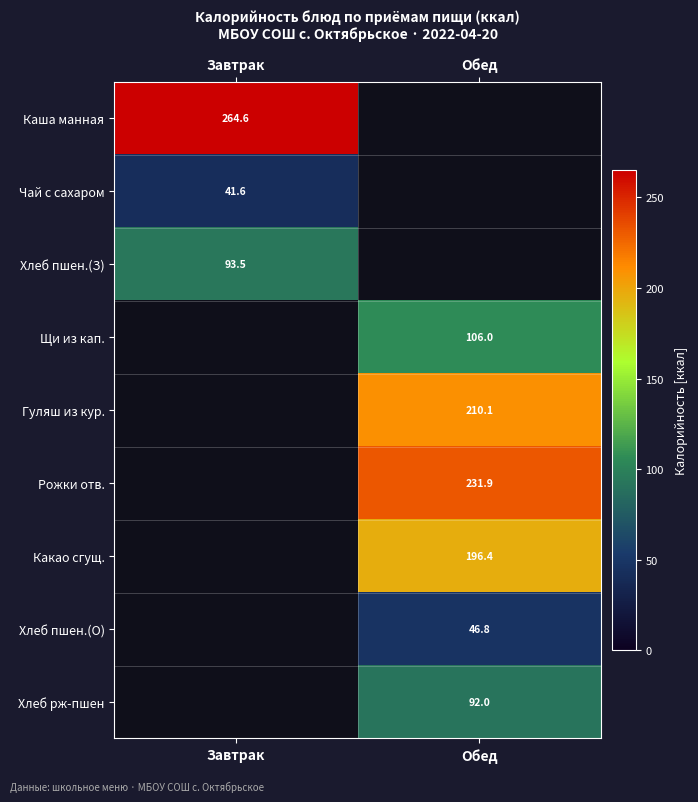

What is the total value across all series at Обед?

883.1